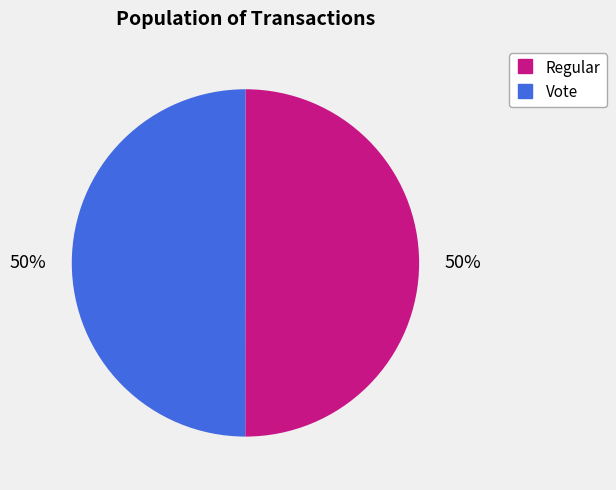

Count the number of slices in the pie.

2